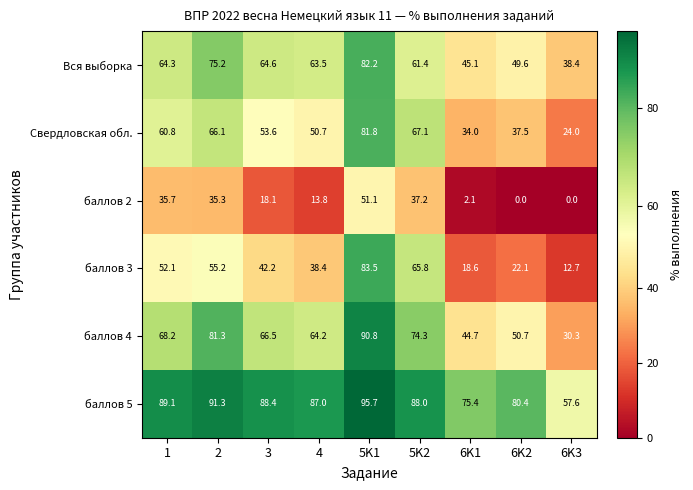

Which series has the largest total across all categories?

баллов 5